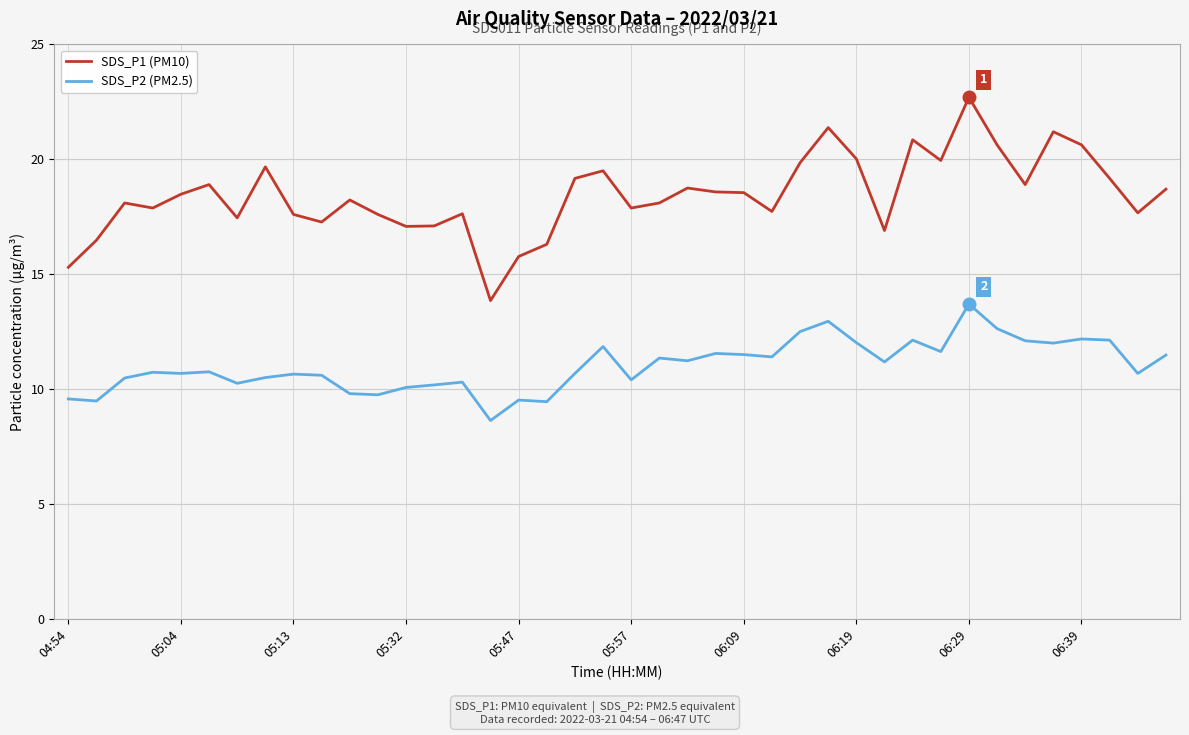

True or false: SDS_P2 (PM2.5) and SDS_P1 (PM10) intersect in this chart.

False